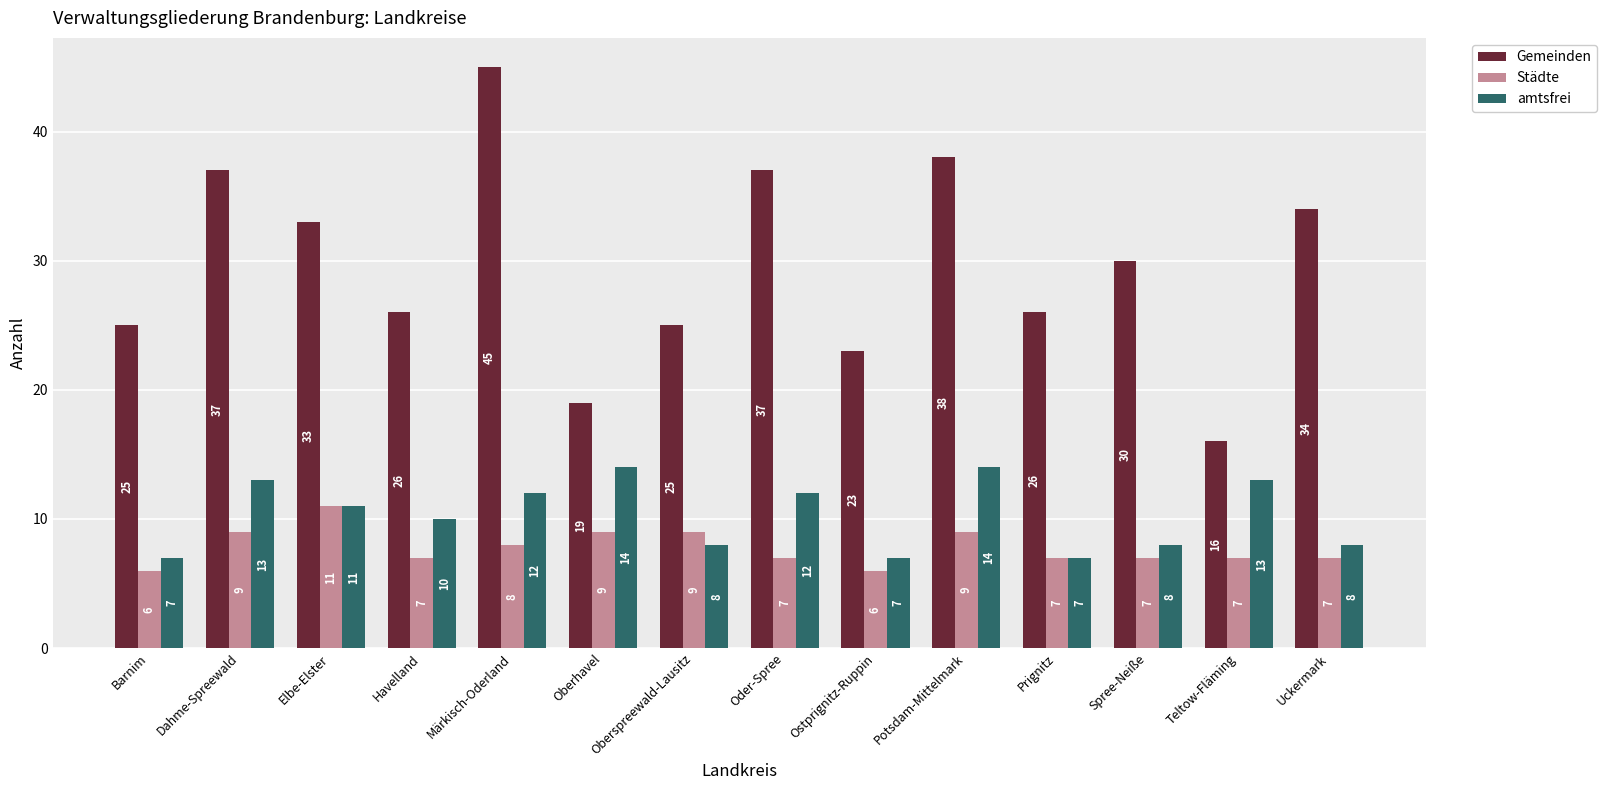

What is the difference between the Gemeinden values at Barnim and Spree-Neiße?

5